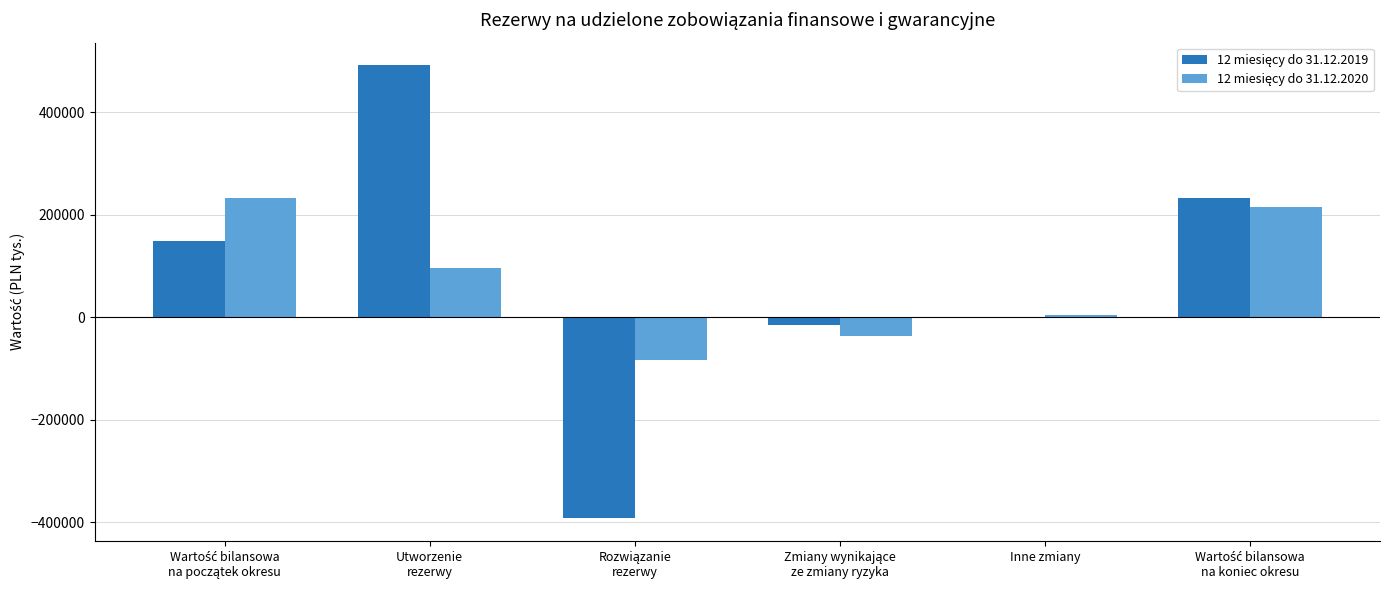

What is the greatest value displayed?

491420